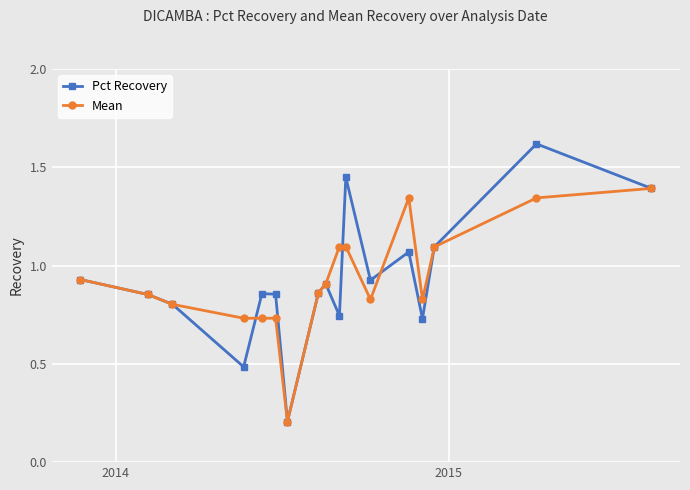

What is the maximum value for Pct Recovery?

1.6